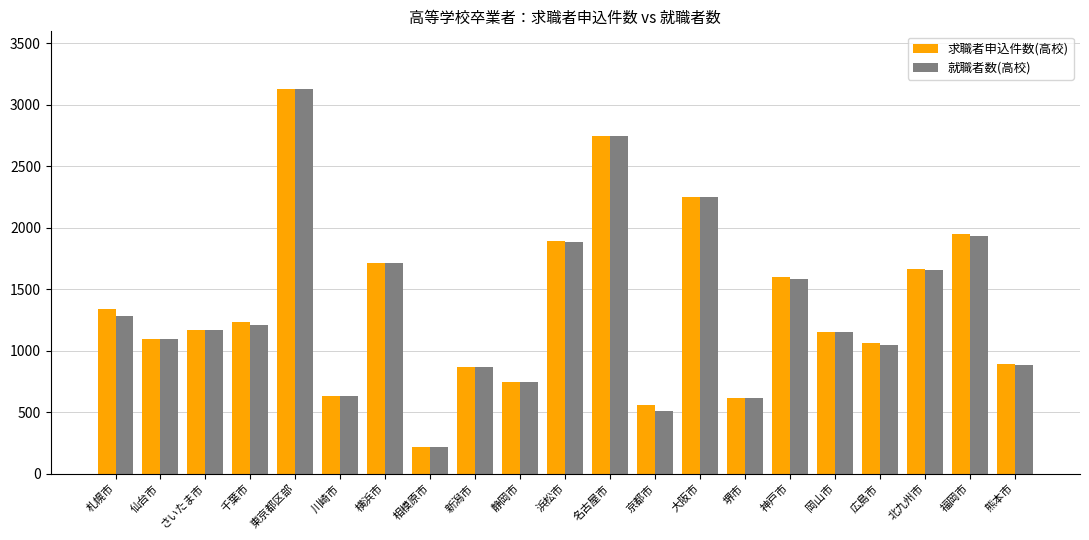

Reading right to left, extract all data points from this chart.

求職者申込件数(高校): 895	1947	1662	1063	1154	1598	613	2246	560	2742	1891	746	868	220	1711	635	3126	1234	1170	1098	1342
就職者数(高校): 887	1928	1658	1048	1154	1582	613	2246	510	2741	1885	746	868	220	1709	632	3125	1210	1170	1095	1282